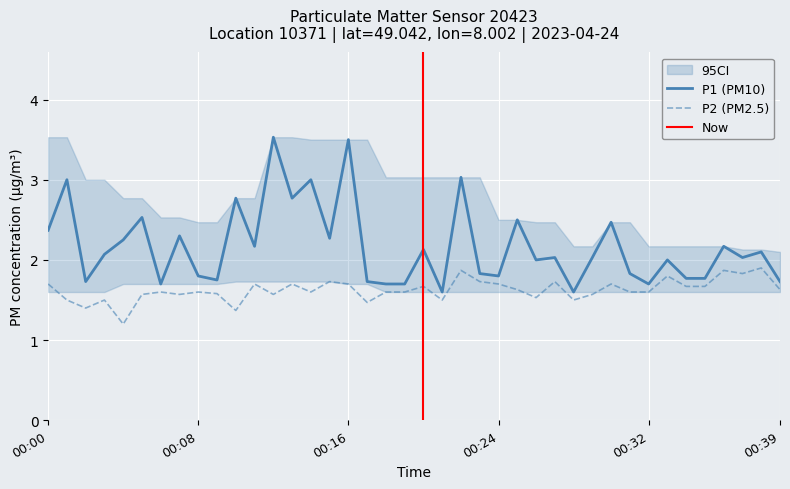

Which series has the largest total across all categories?

P1